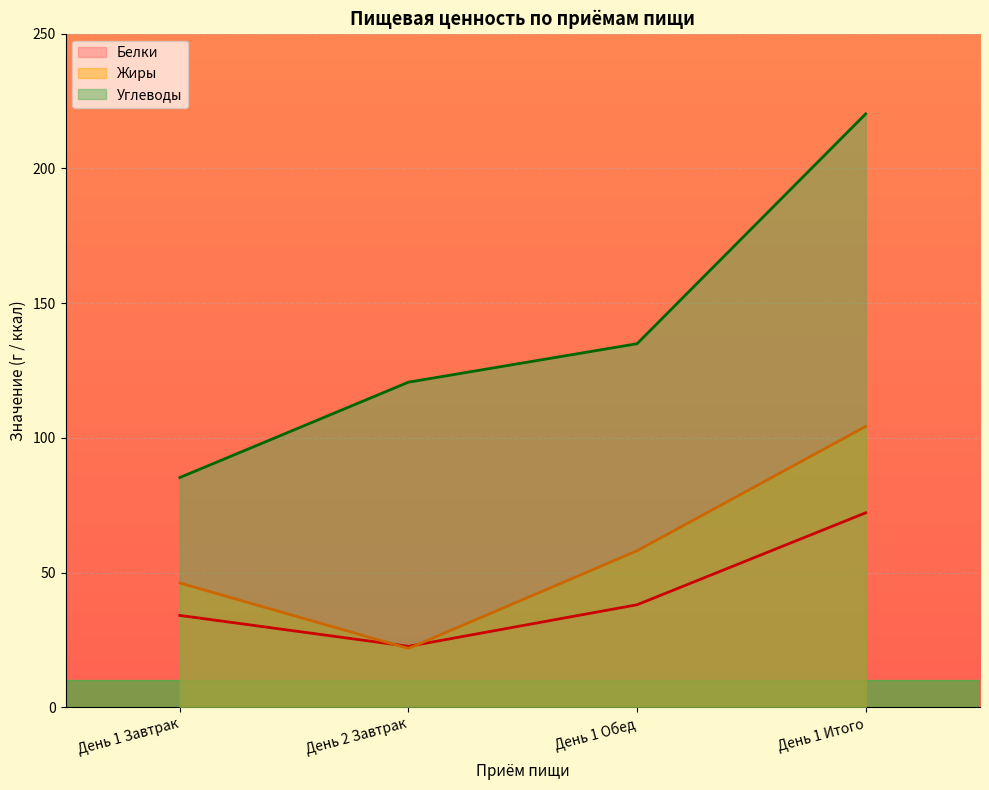

What is the label of the 1st point from the right?

День 1 Итого